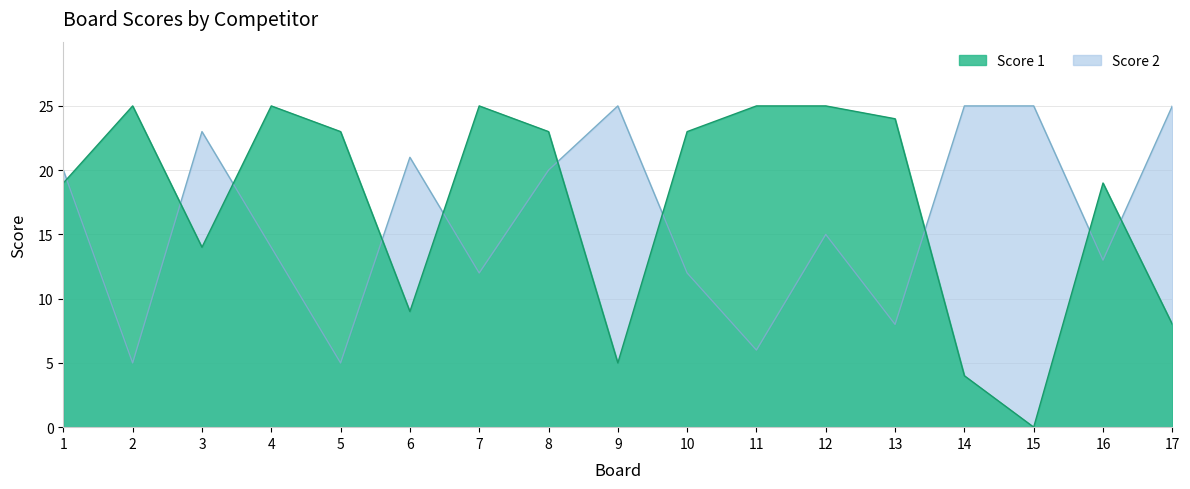

After their last crossing, which series has the higher values: Score 1 or Score 2?

Score 2